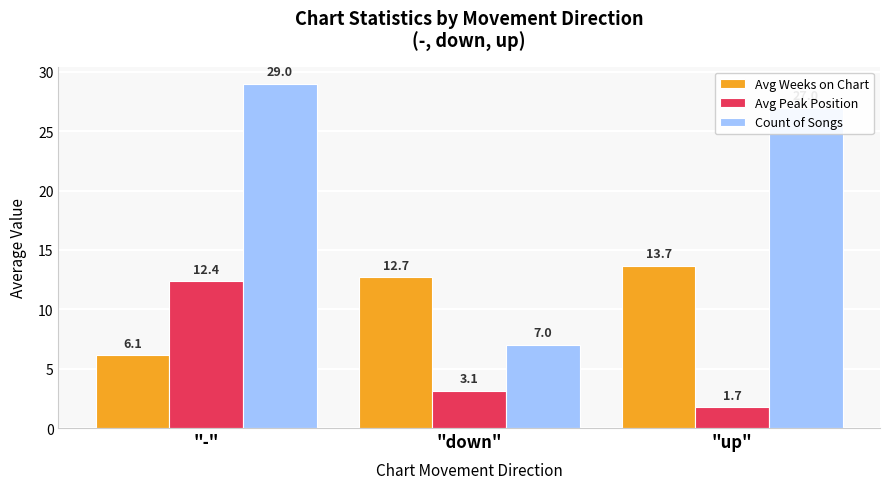

Reading left to right, transcribe all the data shown in this chart.

Avg Weeks on Chart: "-"=6.1	"down"=12.7	"up"=13.7
Avg Peak Position: "-"=12.4	"down"=3.1	"up"=1.7
Count of Songs: "-"=29.0	"down"=7.0	"up"=27.0